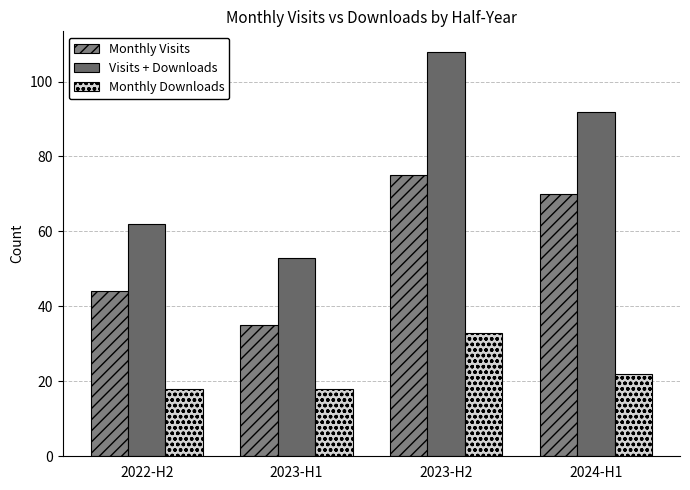

List the labels in order of Monthly Visits value, largest first.

2023-H2, 2024-H1, 2022-H2, 2023-H1